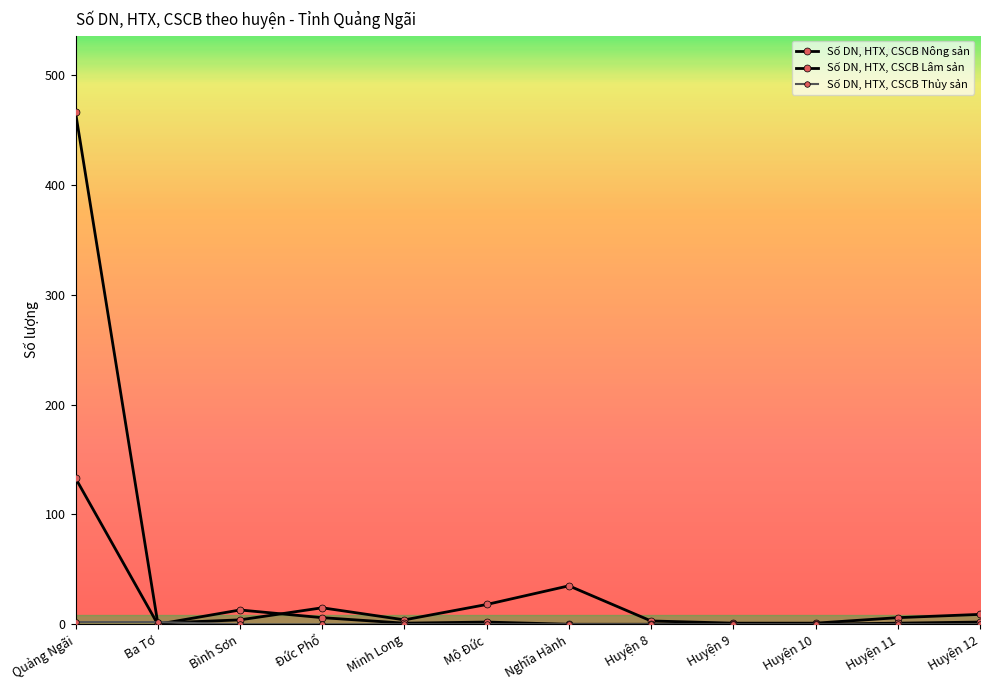

Does the chart have visible grid lines?

No